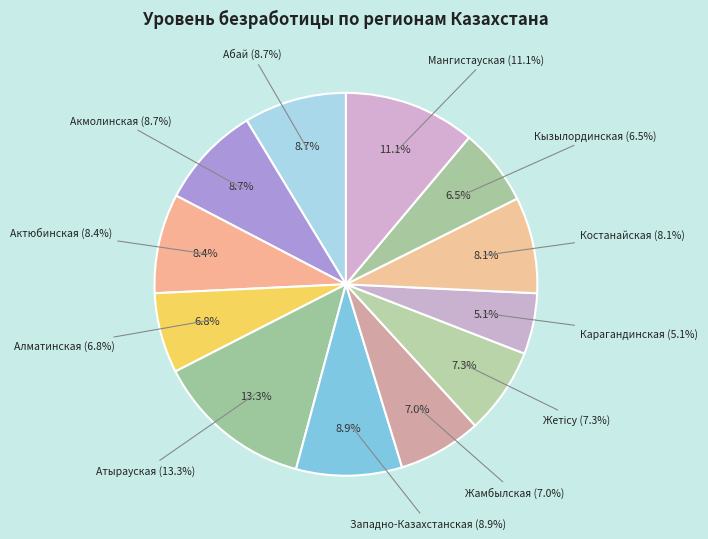

Which category has the smallest portion of the pie?

Карагандинская